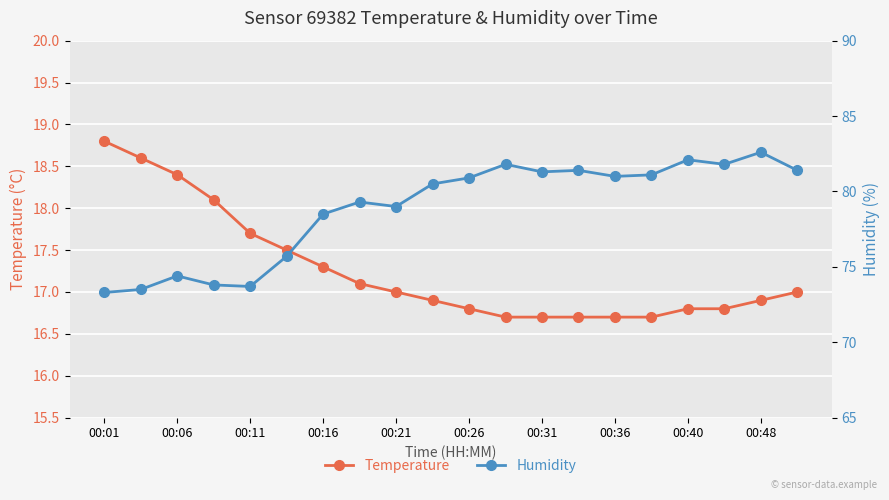

At how many categories does at least one series exceed 68?

20